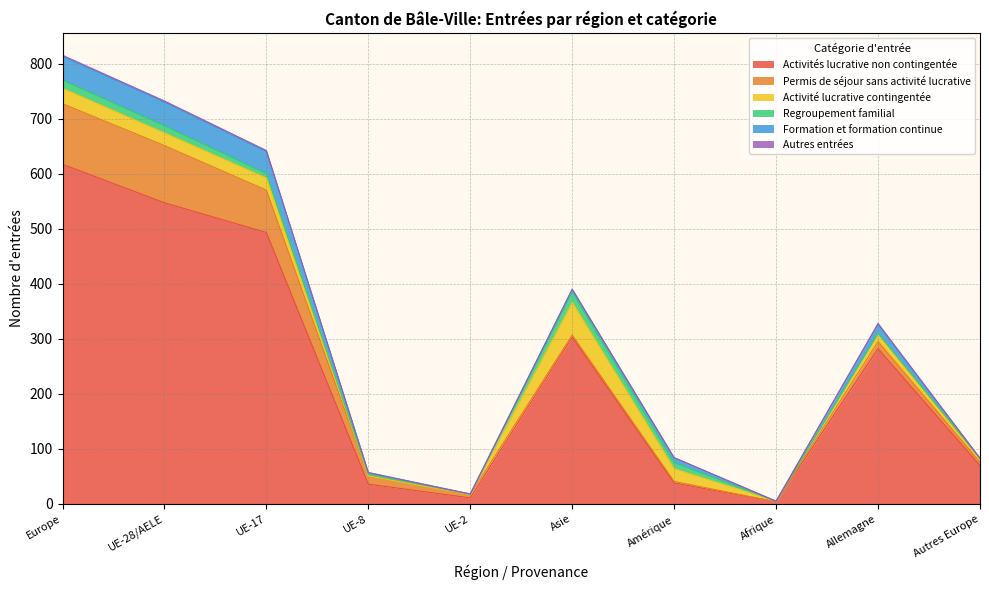

How many lines are shown in the chart?

6